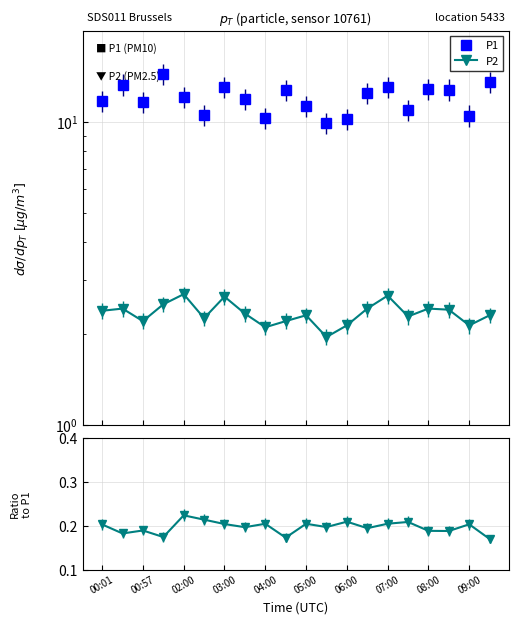

What is the value of the P2 / P1 point at the 2nd from the left?

0.2